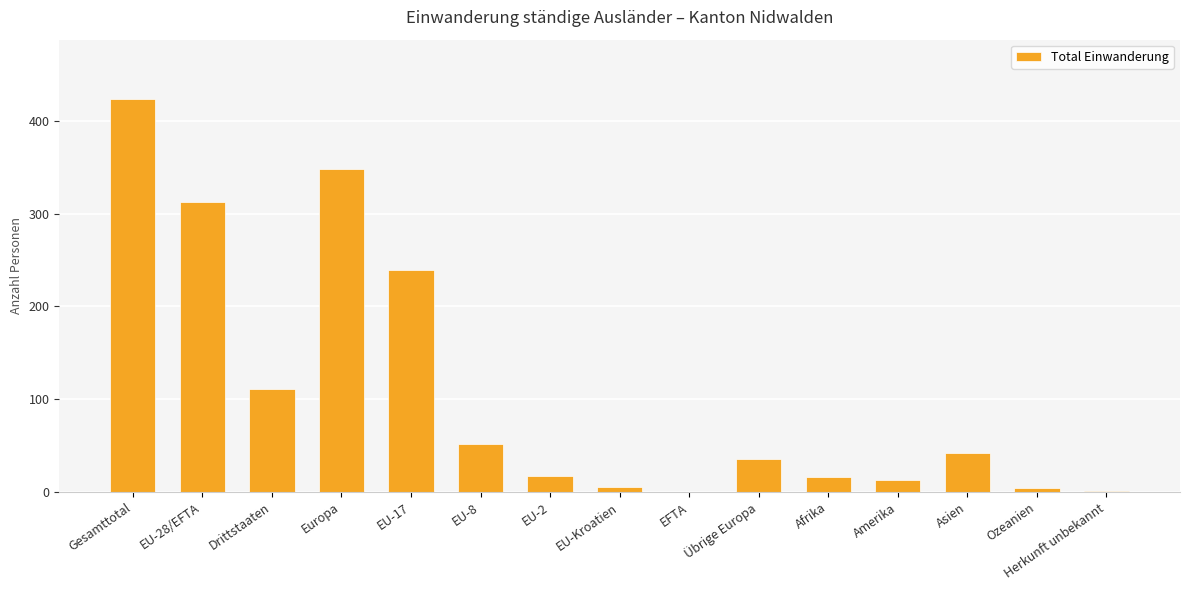

Where does the data first go above 35?

Gesamttotal